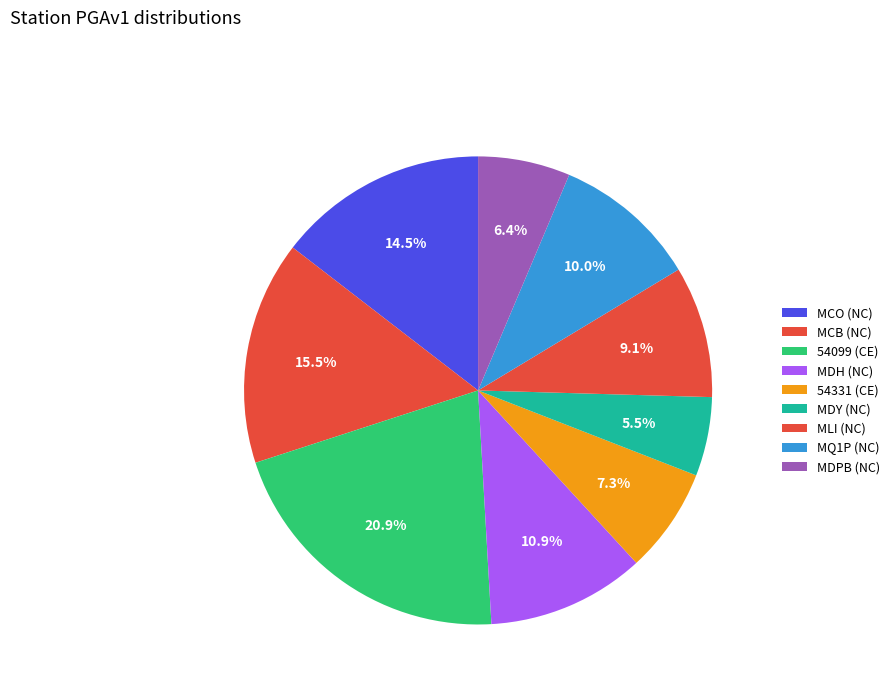

To the nearest percent, what is the average slice percentage?

11%